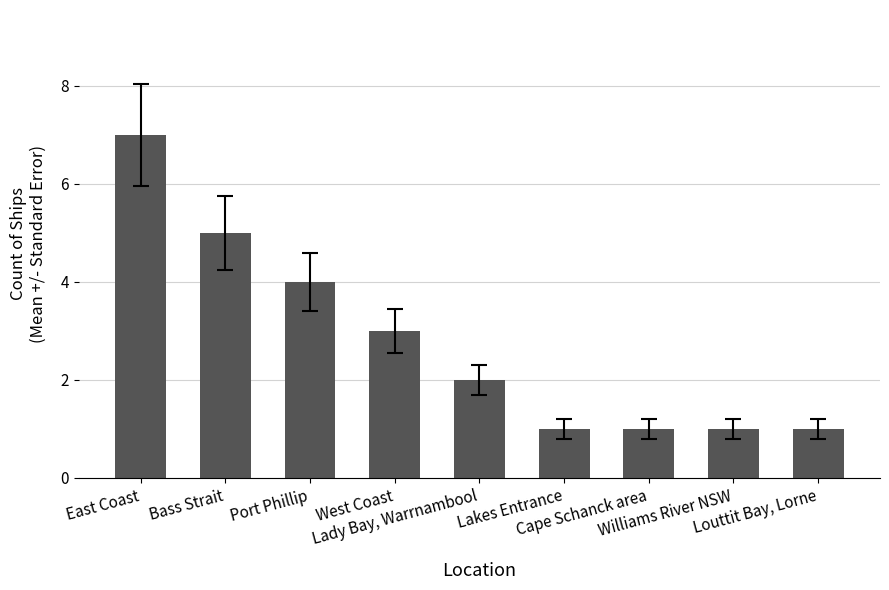

The chart shows a value of 5 at Bass Strait. True or false?

True